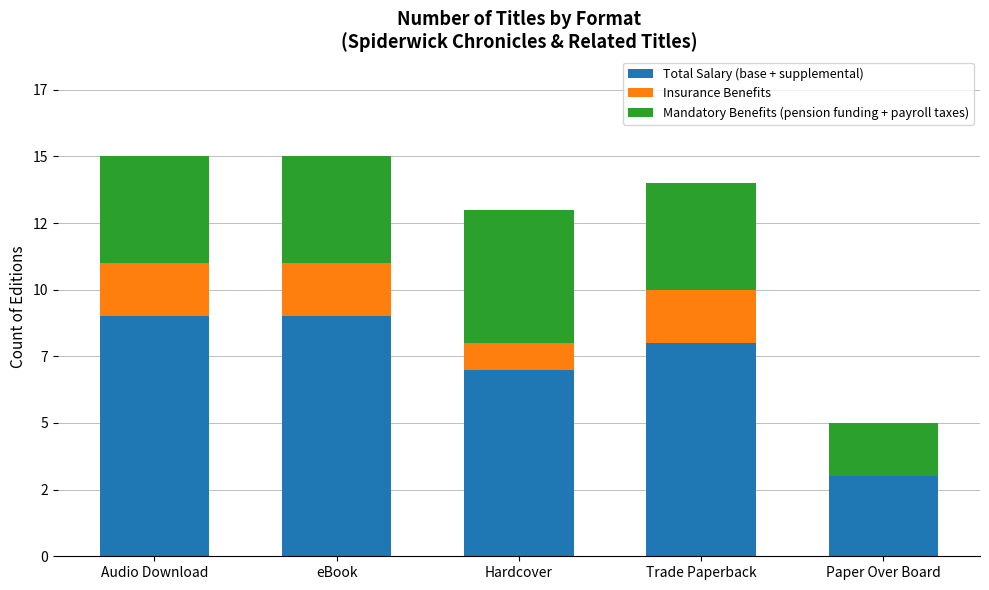

What are all the series names shown in the legend?

Total Salary (base + supplemental), Insurance Benefits, Mandatory Benefits (pension funding + payroll taxes)